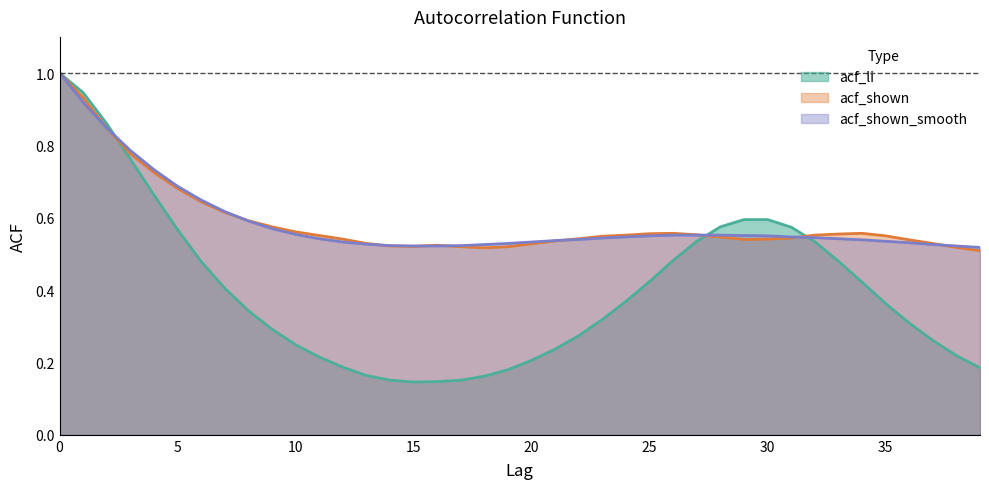

Rank the series by their maximum value, from lowest to highest.

acf_li, acf_shown, acf_shown_smooth